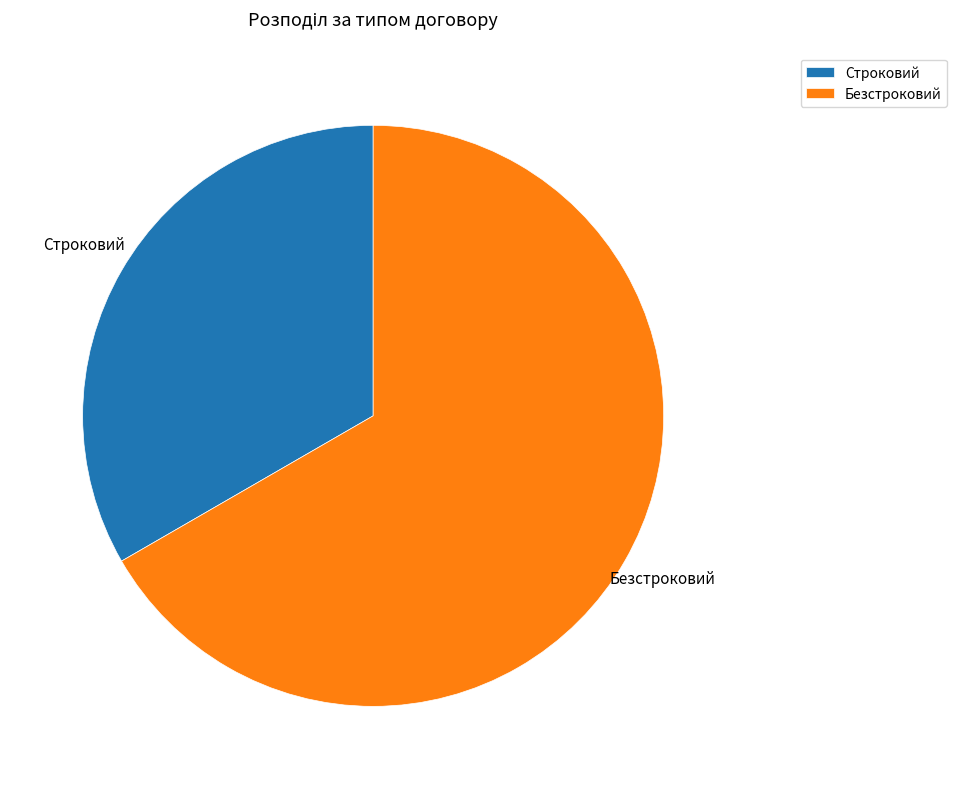

How many slices are in this pie chart?

2